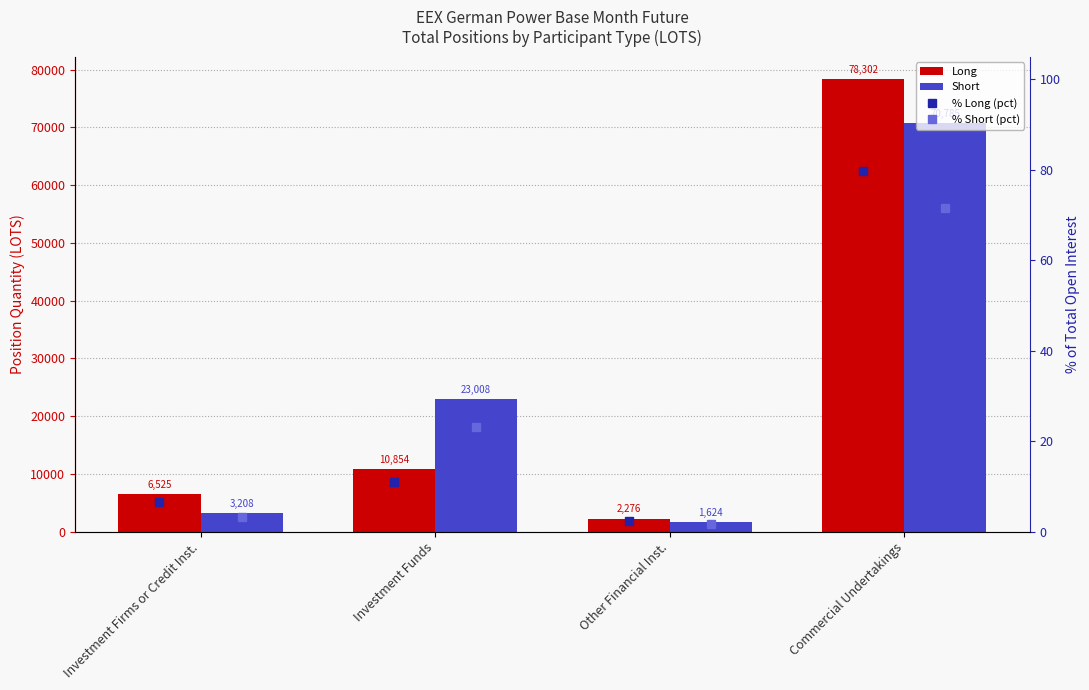

At which label does % Long (pct) first exceed 11?

Investment Funds